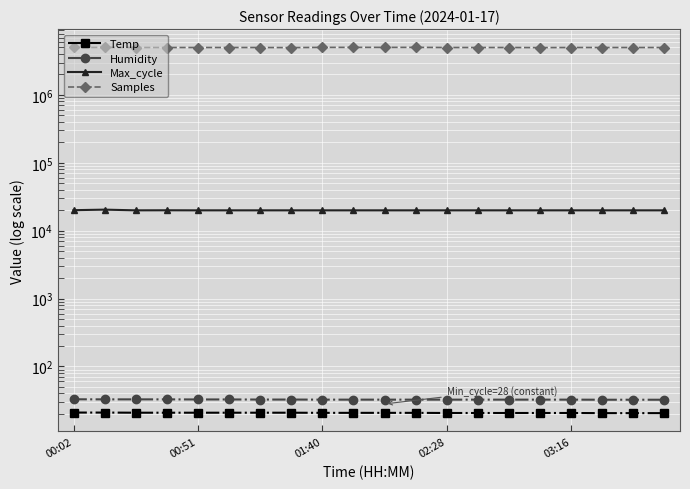

True or false: Samples and Max_cycle cross at least once.

False